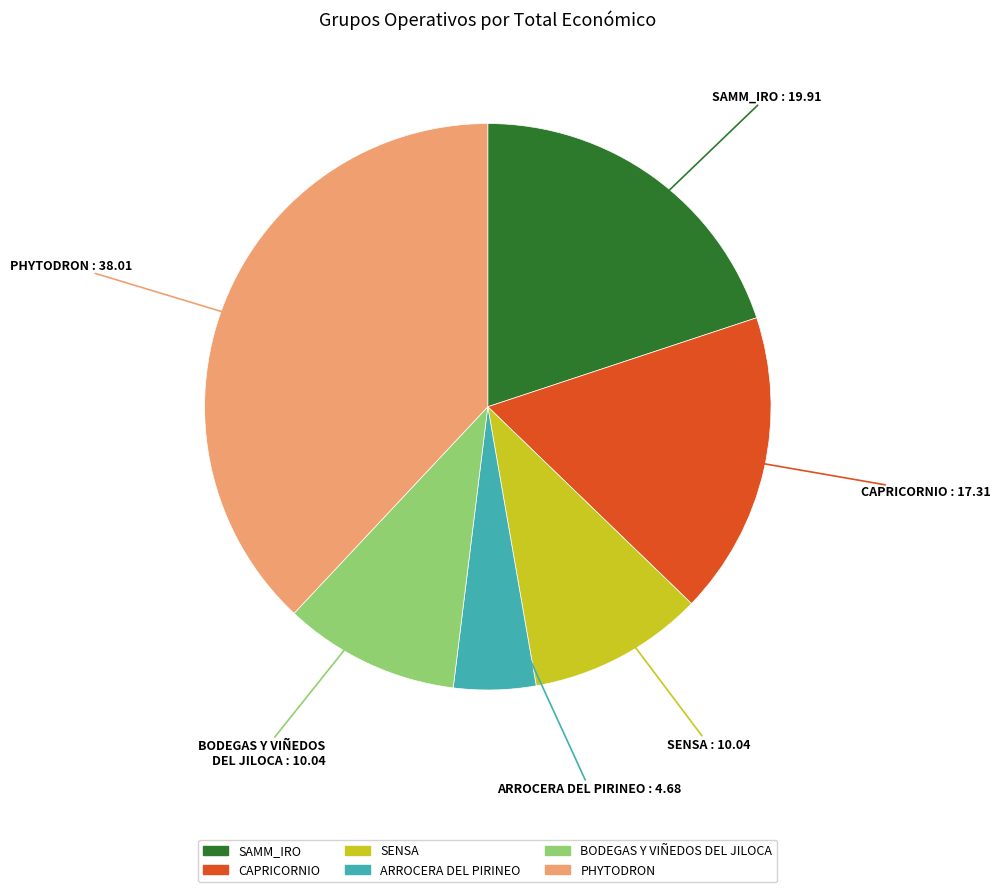

What is the largest slice in the pie chart?

PHYTODRON